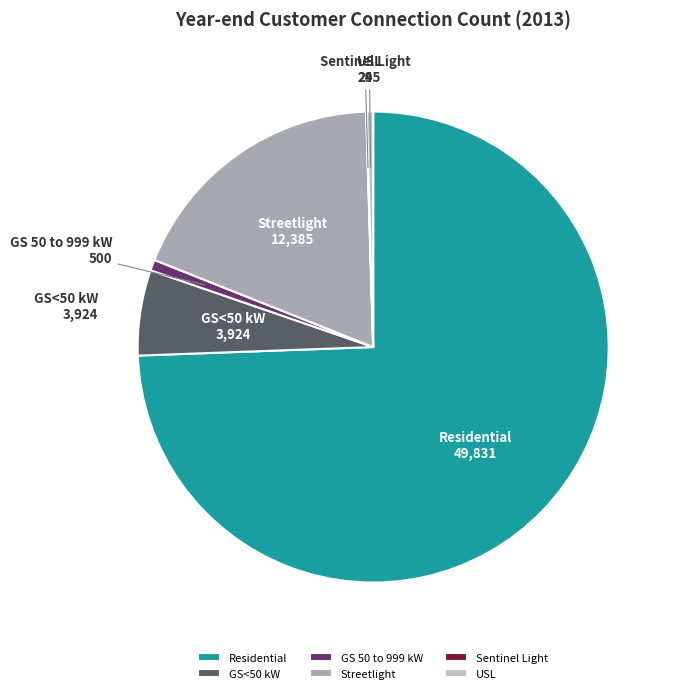

Is the sum of Residential and USL greater than half?

Yes